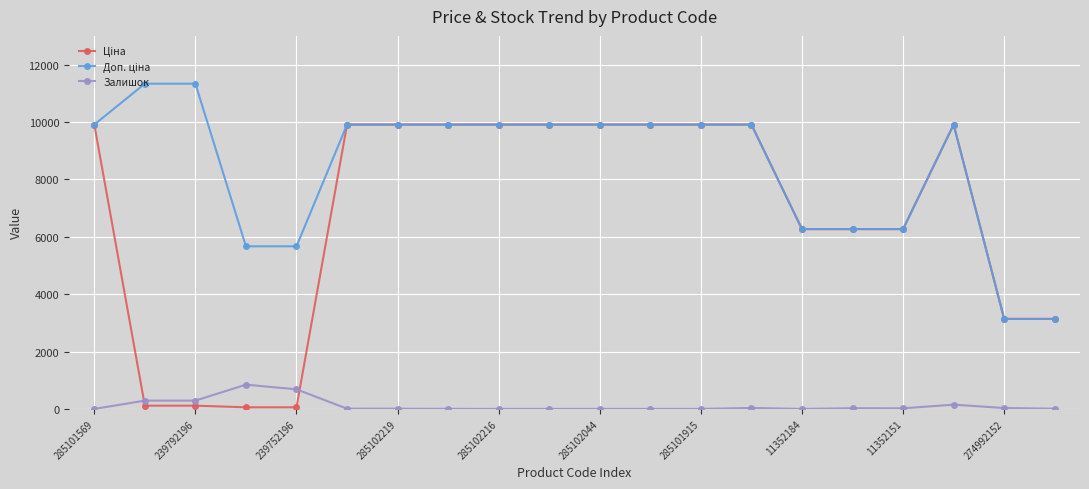

What is the highest value of the Залишок series?

845.0